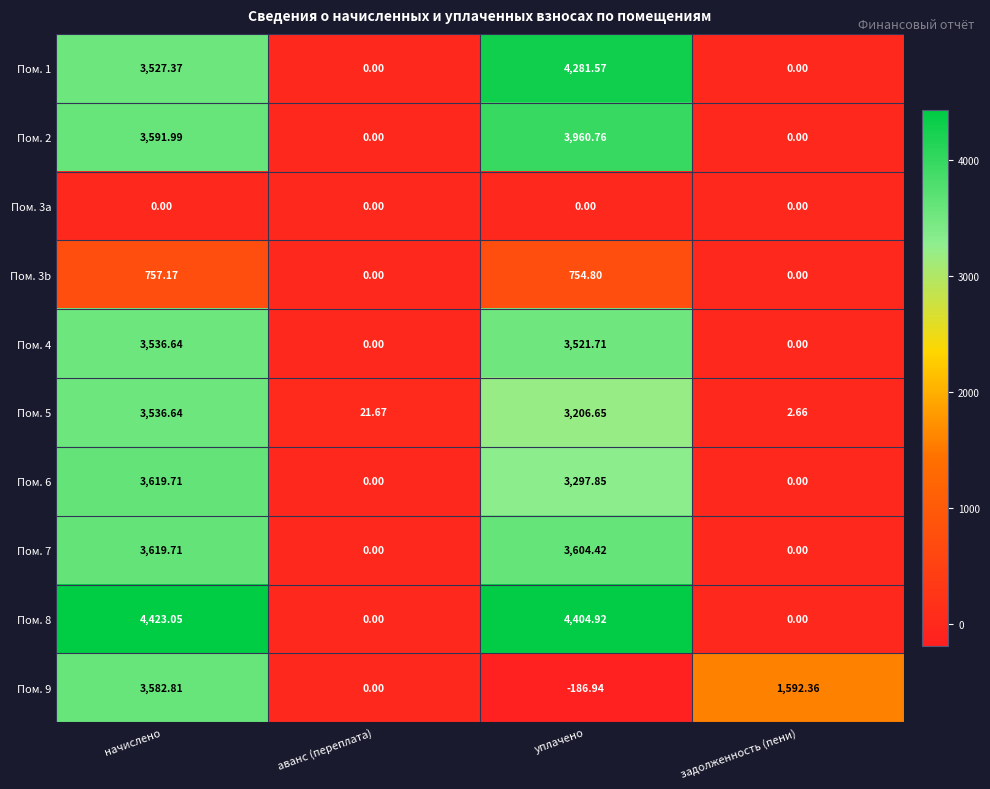

At which category does the chart reach its minimum across all series?

уплачено